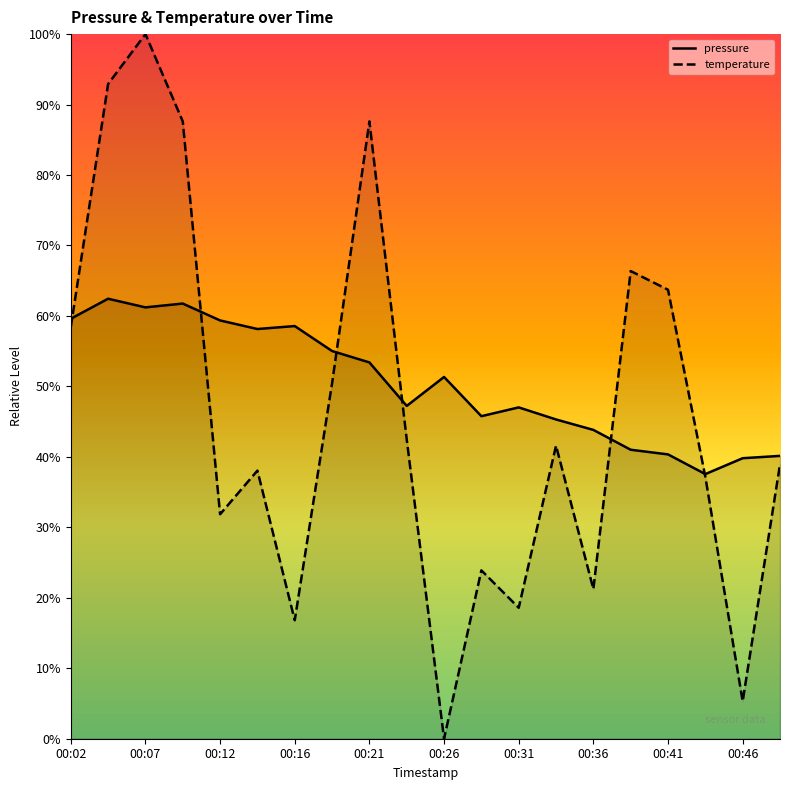

How many lines are shown in the chart?

2